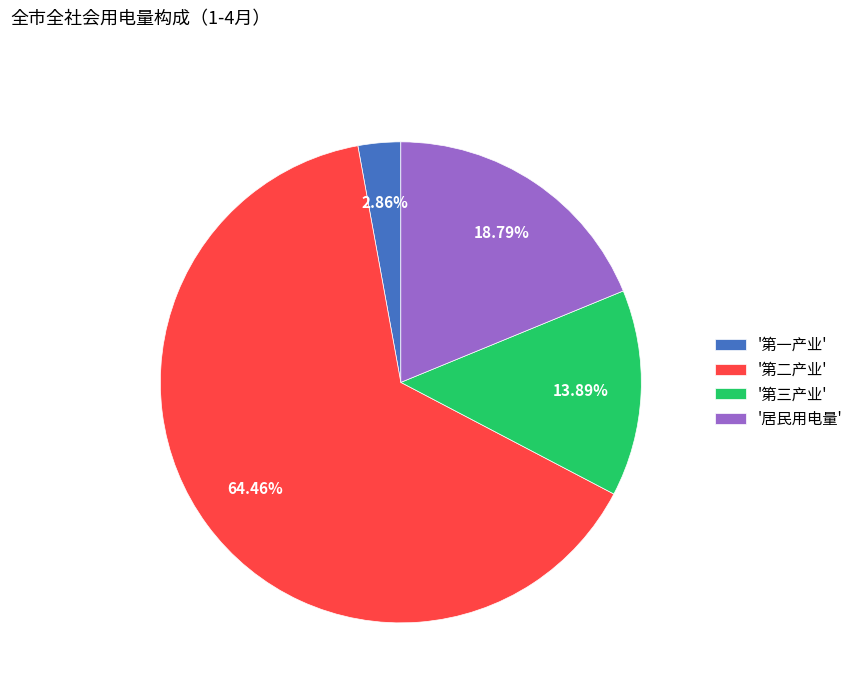

What is the largest slice in the pie chart?

'第二产业'